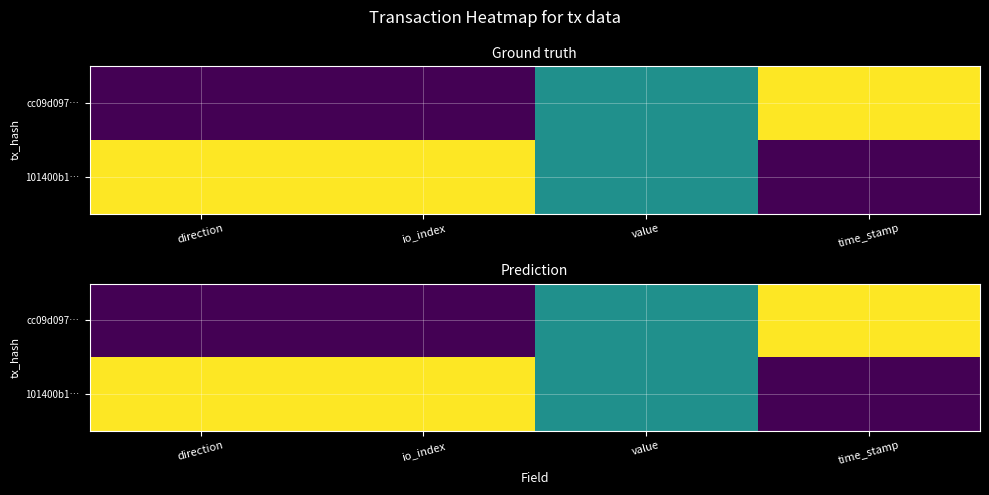

What is the total value across all series at value?

1.0